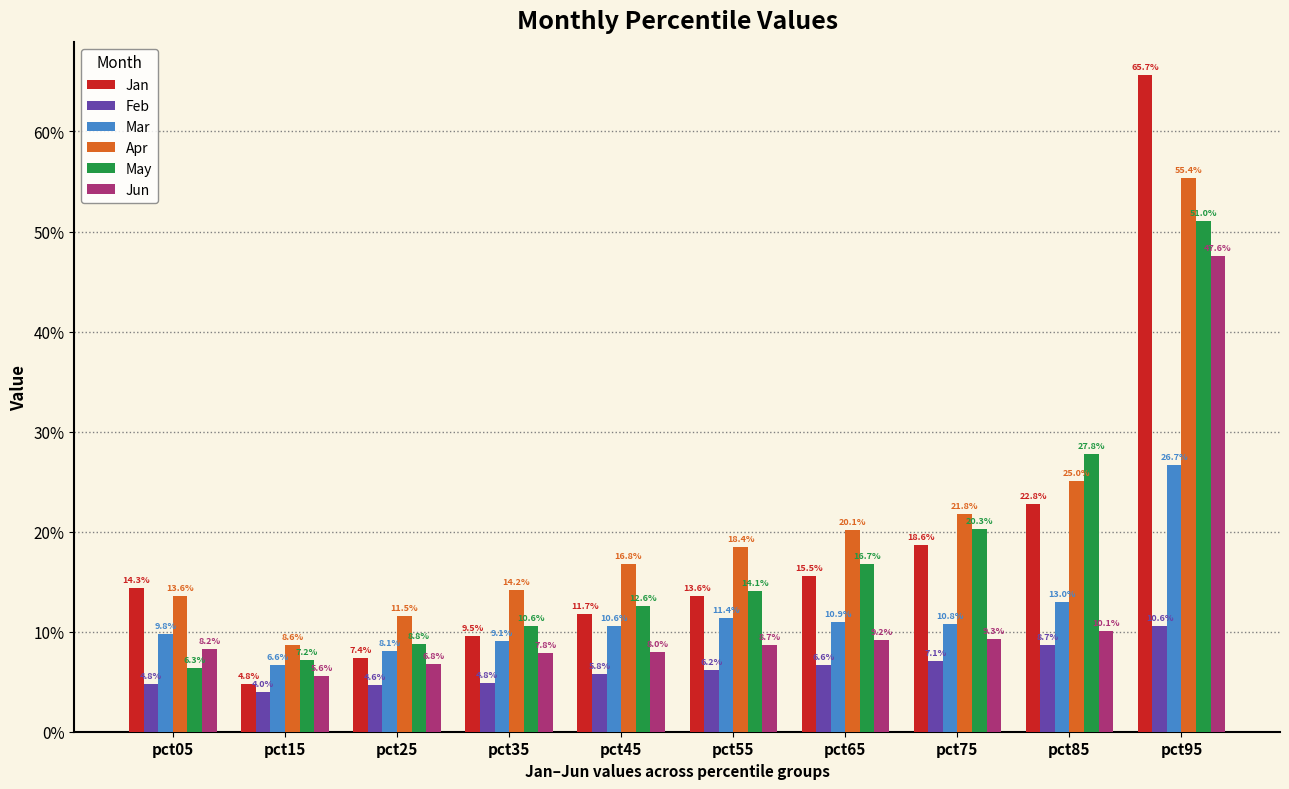

Does the chart contain any negative values?

No